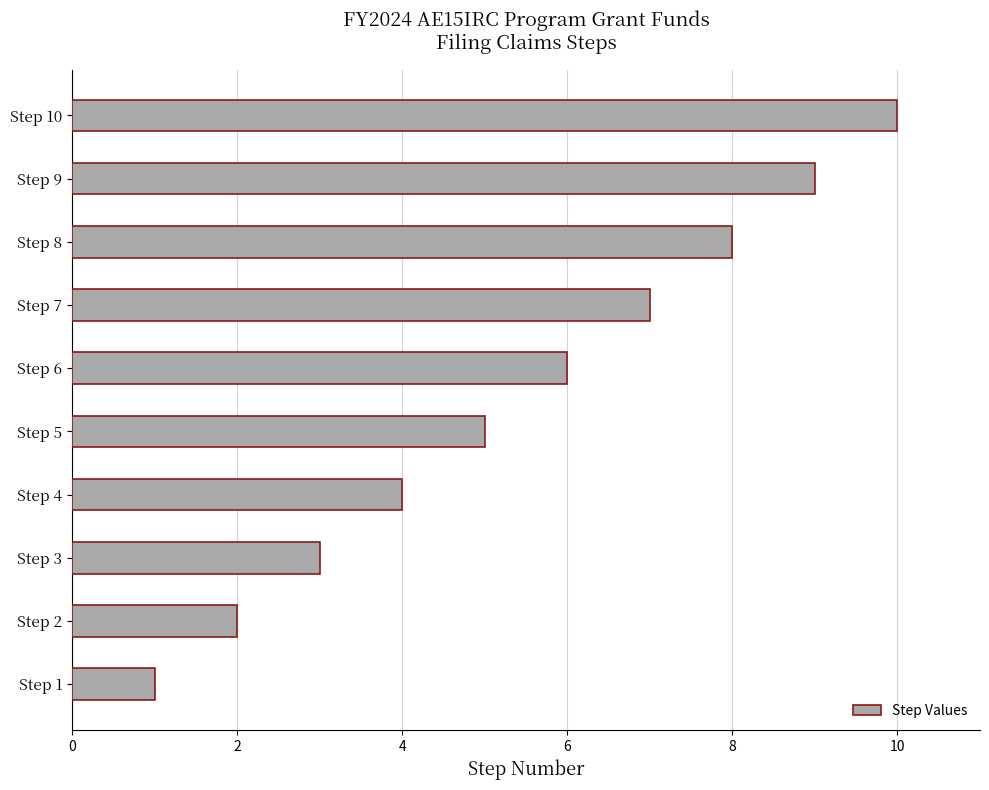

At which category does the chart reach its minimum across all series?

Step 1